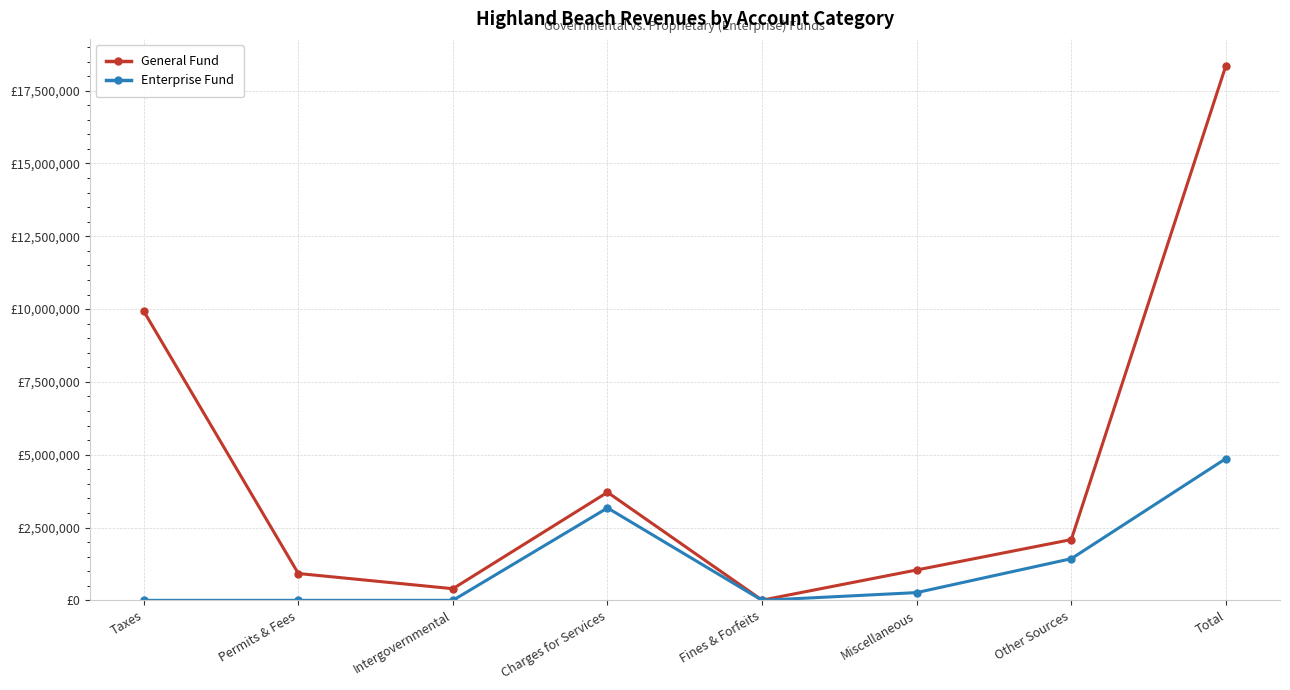

How many interior local peaks does the General Fund series have?

1